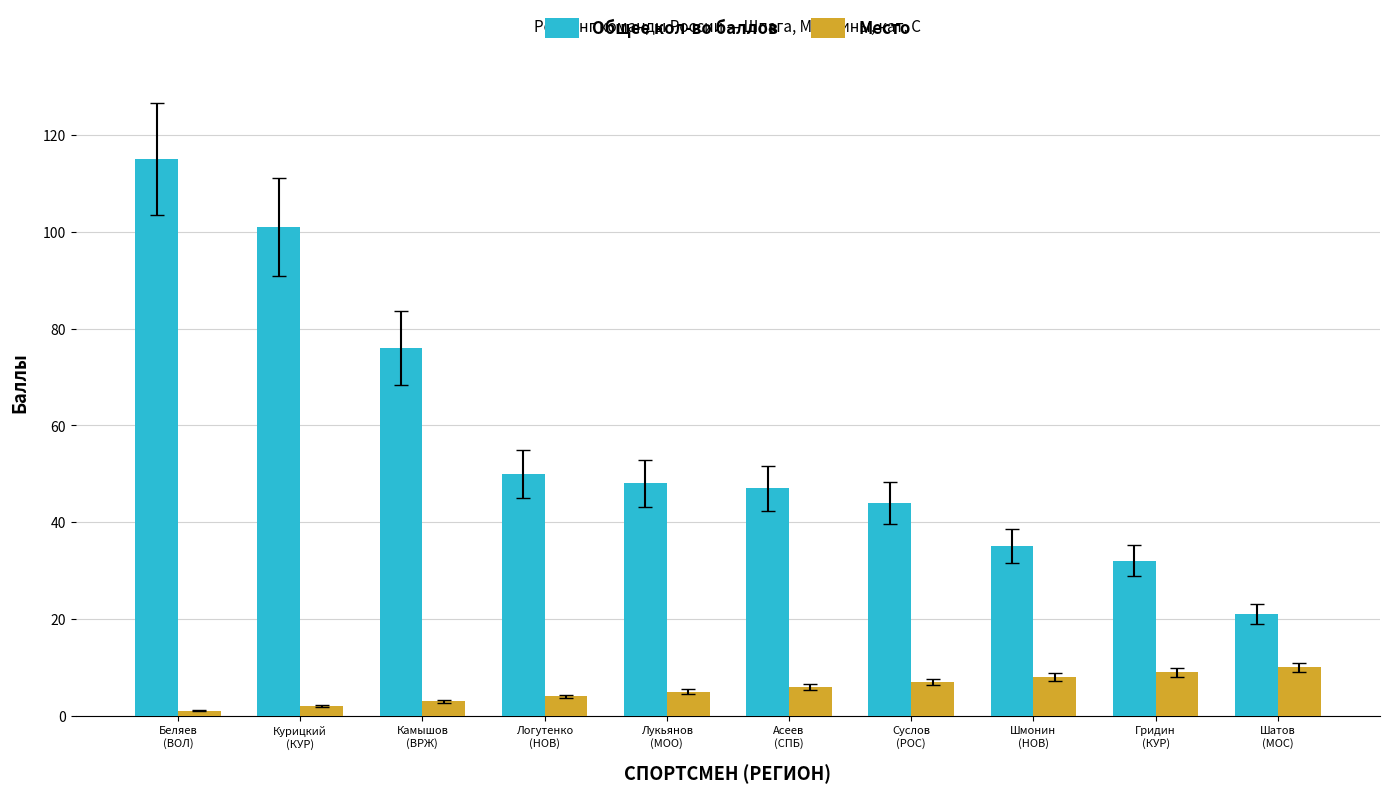

What is the total value across all series at Лукьянов
(МОО)?

53